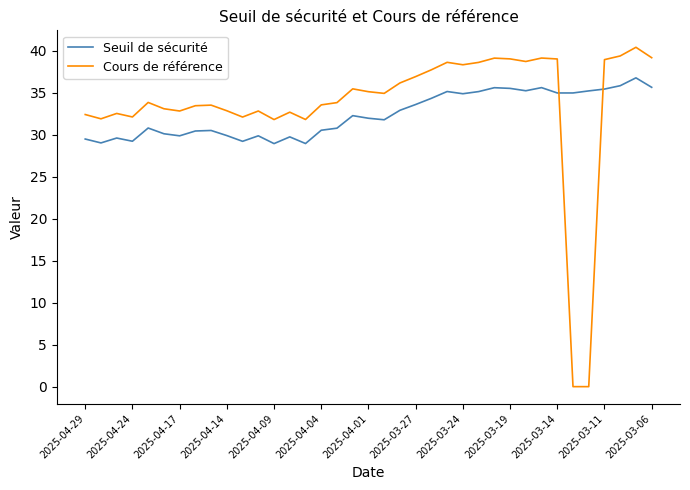

What is the difference between the maximum and minimum values in the Cours de référence series?

40.4